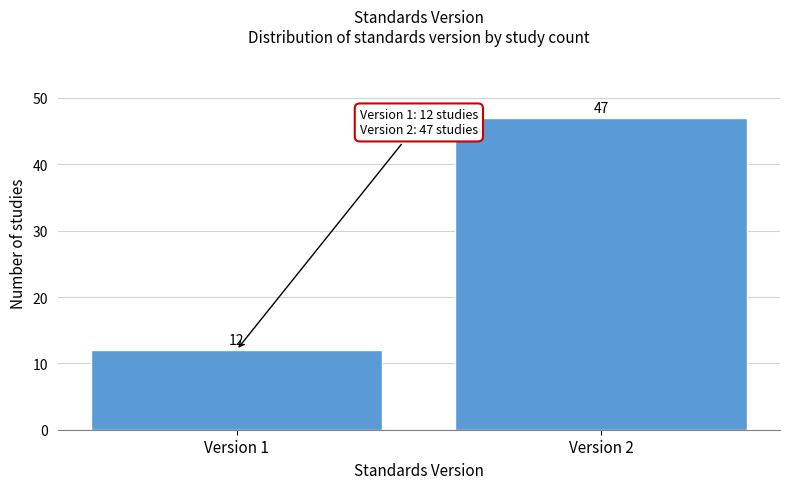

Reading left to right, transcribe all the data shown in this chart.

12	47